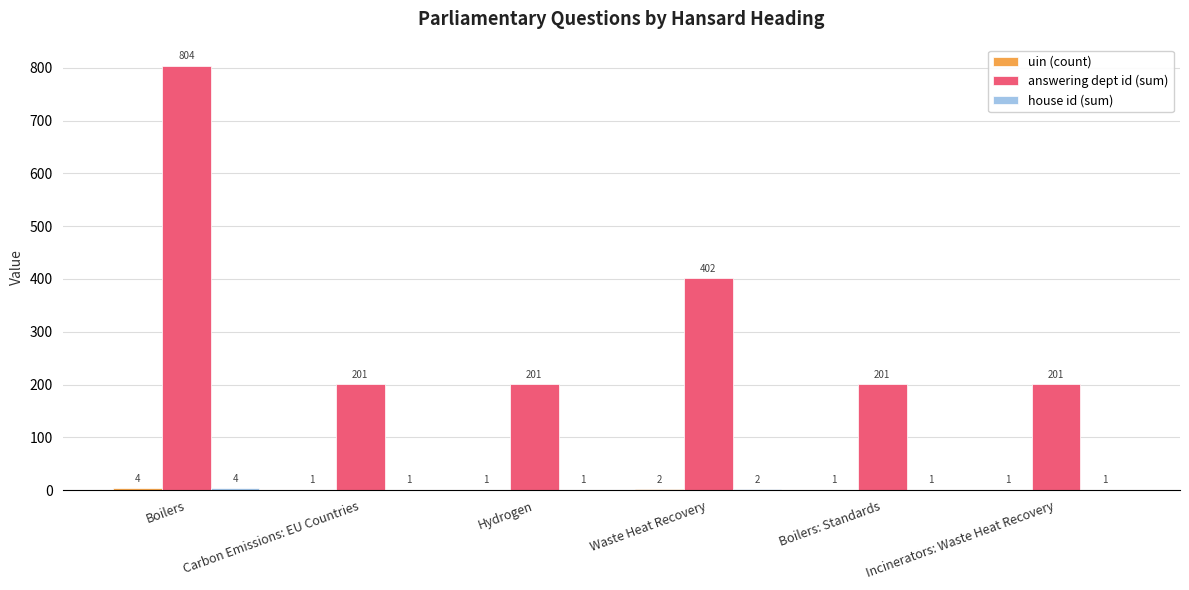

At which label is answering dept id (sum) closest to 502?

Waste Heat Recovery